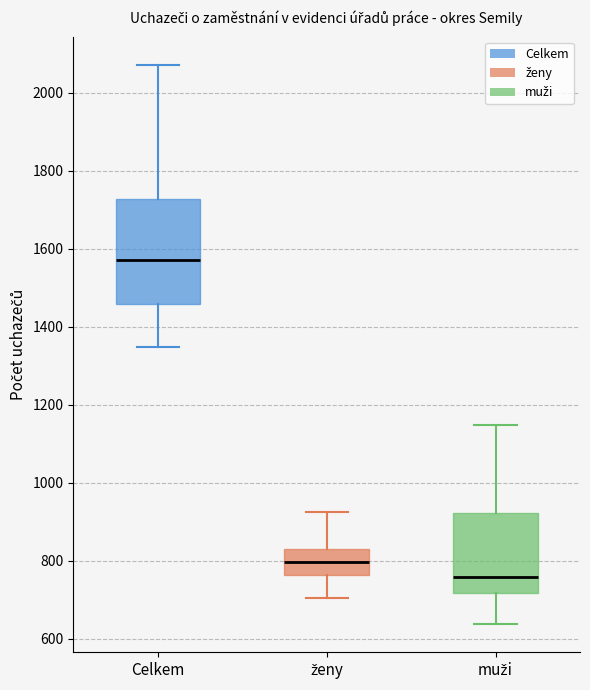

Where does the lower whisker of the box for Celkem end on the y-axis? The values are not printed on the chart, so give them approximately, as read against the axis.

1340